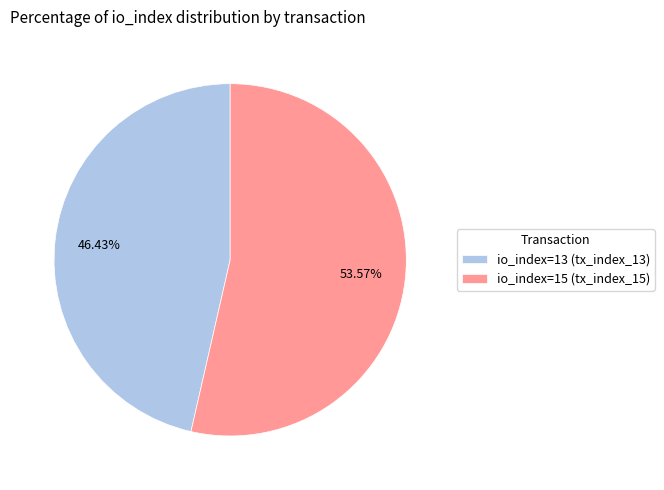

Which category accounts for the majority?

io_index=15 (tx_index_15)